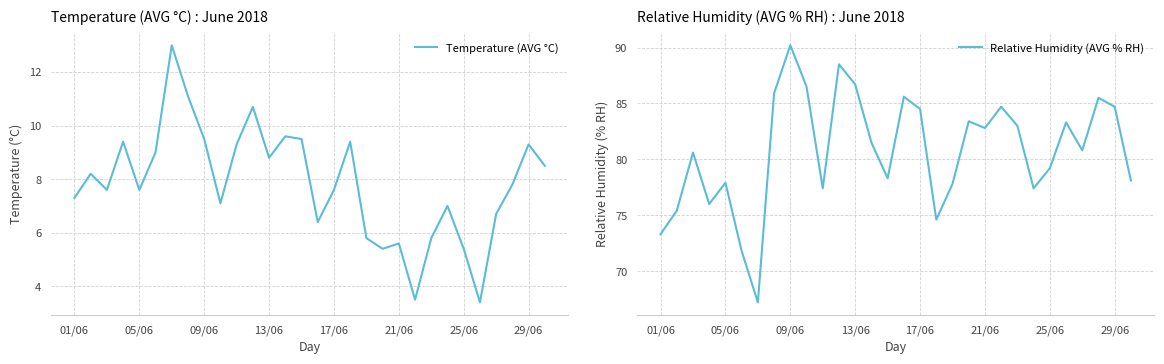

True or false: Relative Humidity (AVG % RH) and Temperature (AVG °C) cross at least once.

False